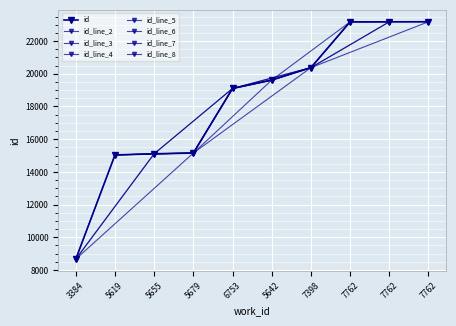

True or false: the data has more than 1 interior local peaks.

False